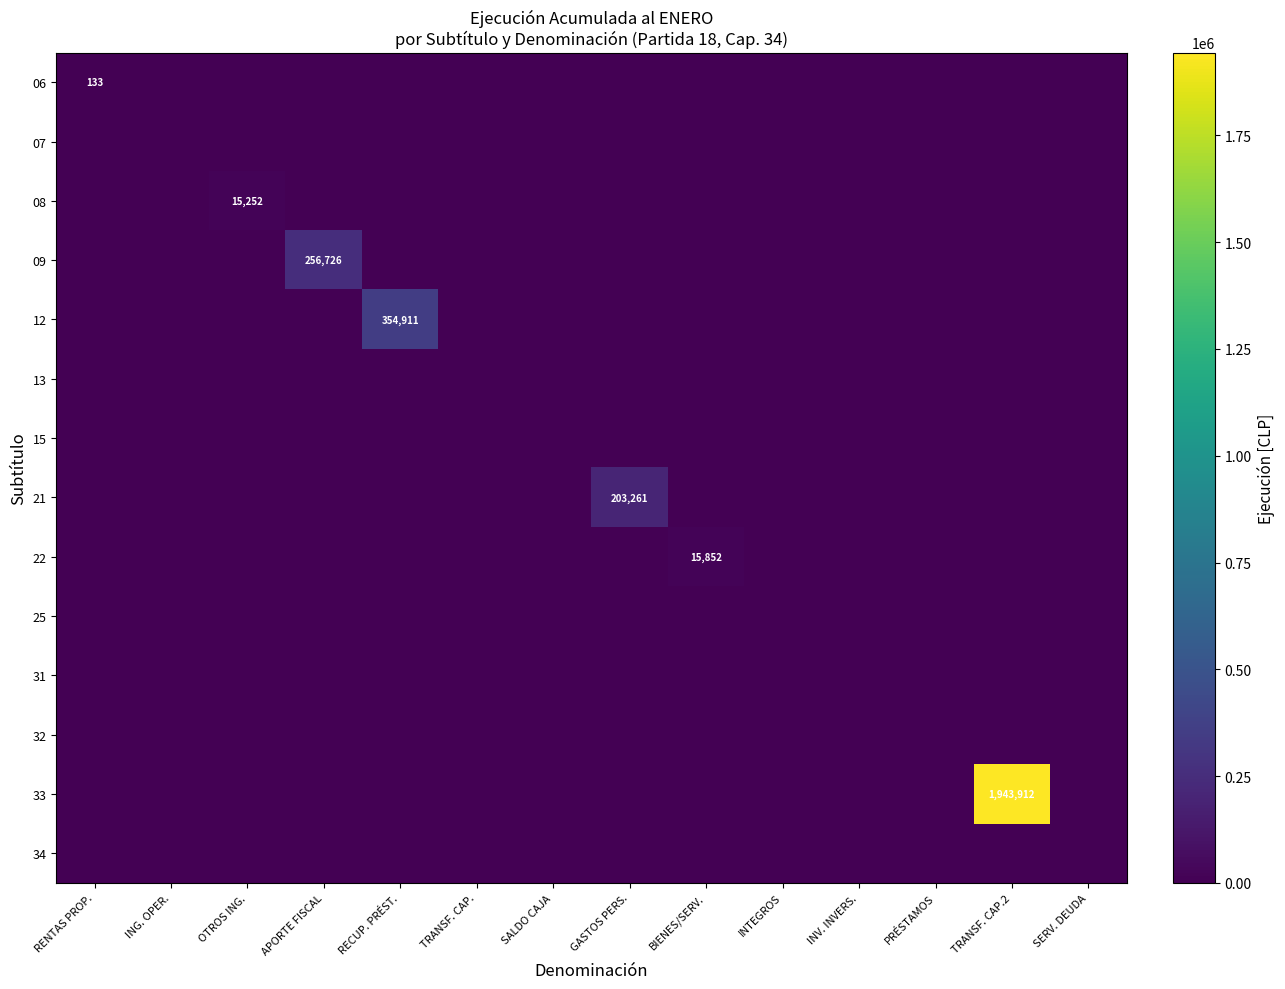

The 08 series shows 25877 at OTROS ING.. True or false?

False